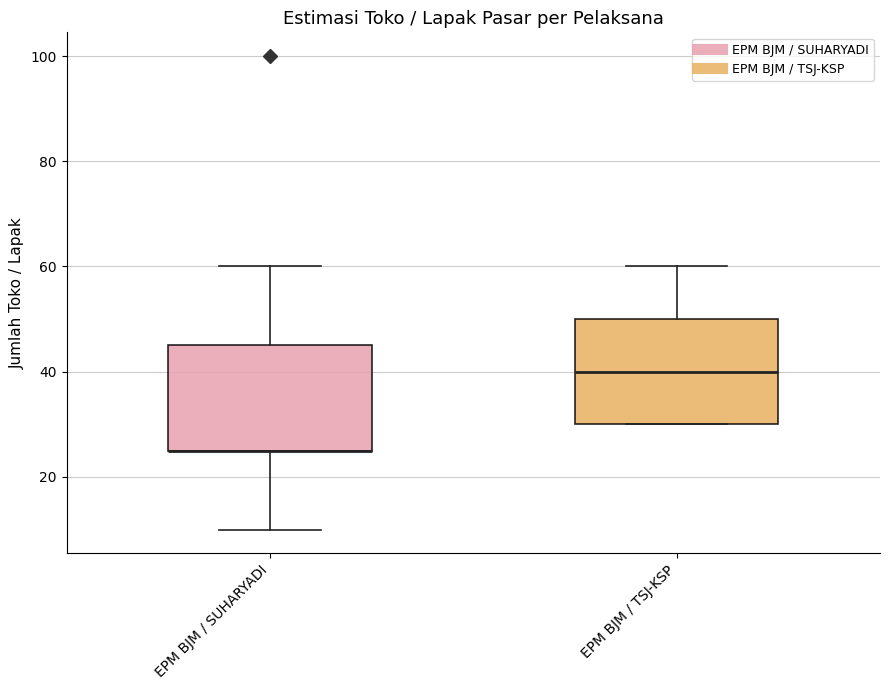

Reading left to right, transcribe this box plot: for each box, give where its median line is, the range the box spans, and where its two whiskers end, as read against the y-axis. The values are not printed on the chart, so give them approximately, as read against the axis.

EPM BJM / SUHARYADI: median 26 (drawn on the box's lower edge), box 26 to 46, whiskers 10 to 60
EPM BJM / TSJ-KSP: median 40, box 30 to 50, whiskers 30 to 60